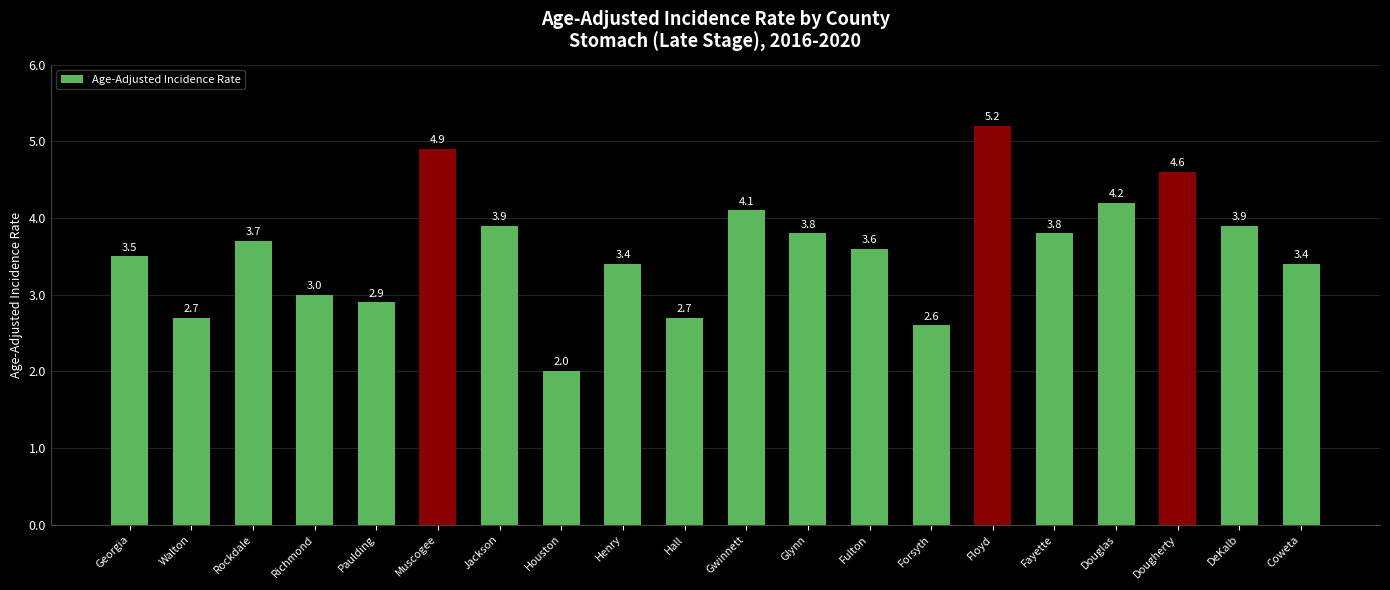

The value at Richmond is 5.0. True or false?

False